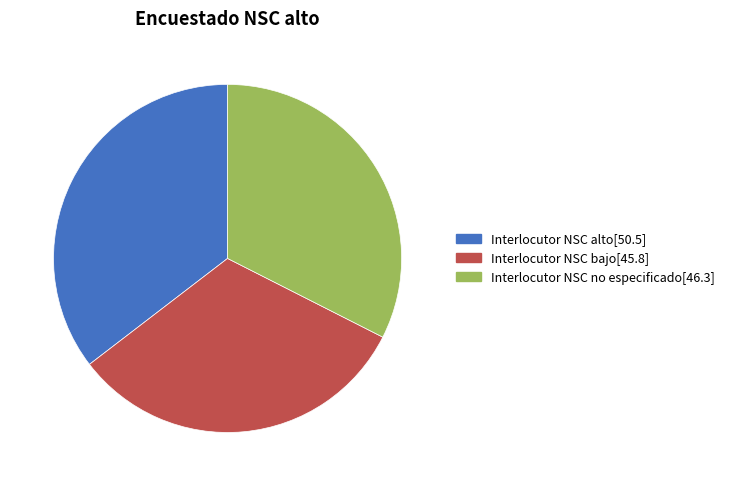

Which has a higher value, Interlocutor NSC alto[50.5] or Interlocutor NSC bajo[45.8]?

Interlocutor NSC alto[50.5]